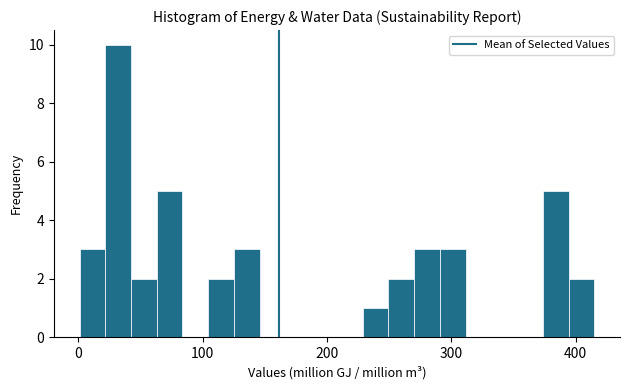

Read against the x-axis, roughly where is the centre of the tallest bar?

30